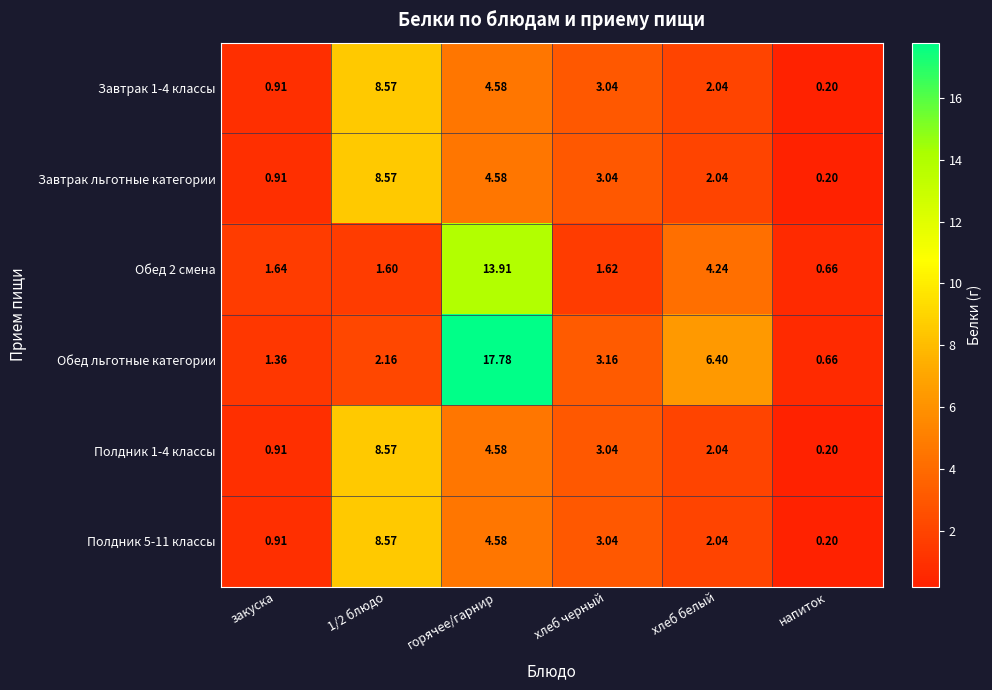

Which series has the widest spread of values?

Обед льготные категории